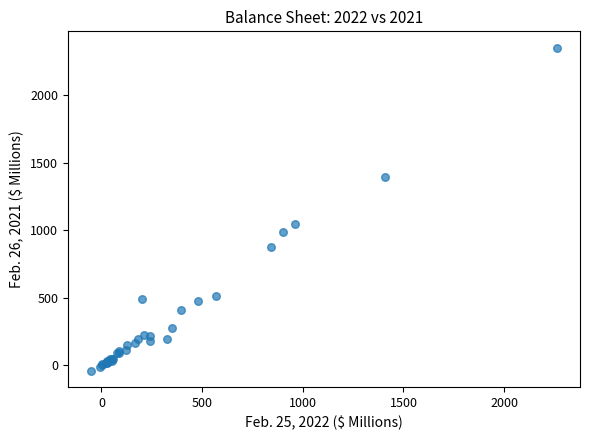

What Y value in the scatter plot is closest to 1157?

1045.4